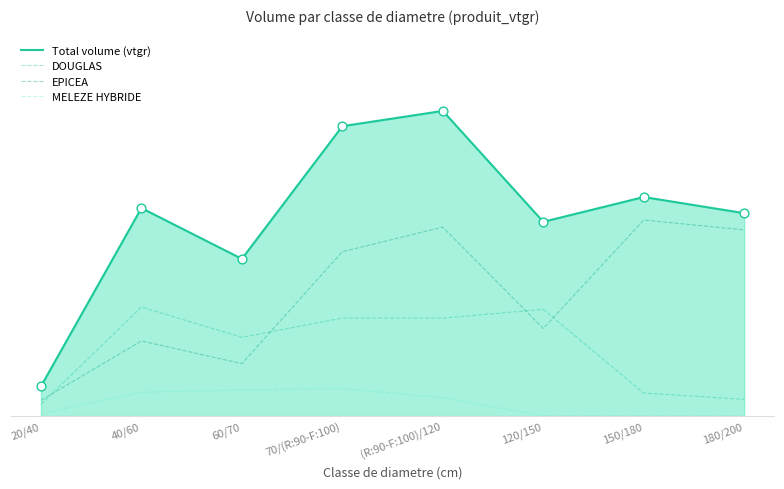

Is the value of MELEZE HYBRIDE at 20/40 greater than the value of EPICEA at 120/150?

No